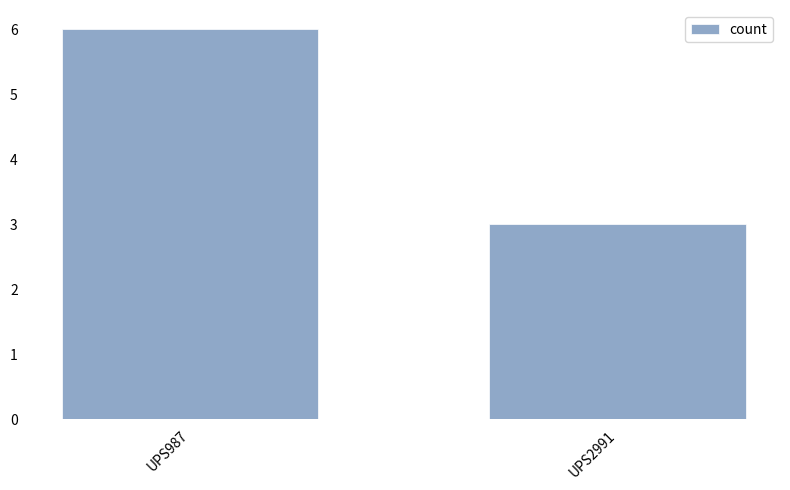

What is the maximum value shown in the chart?

6